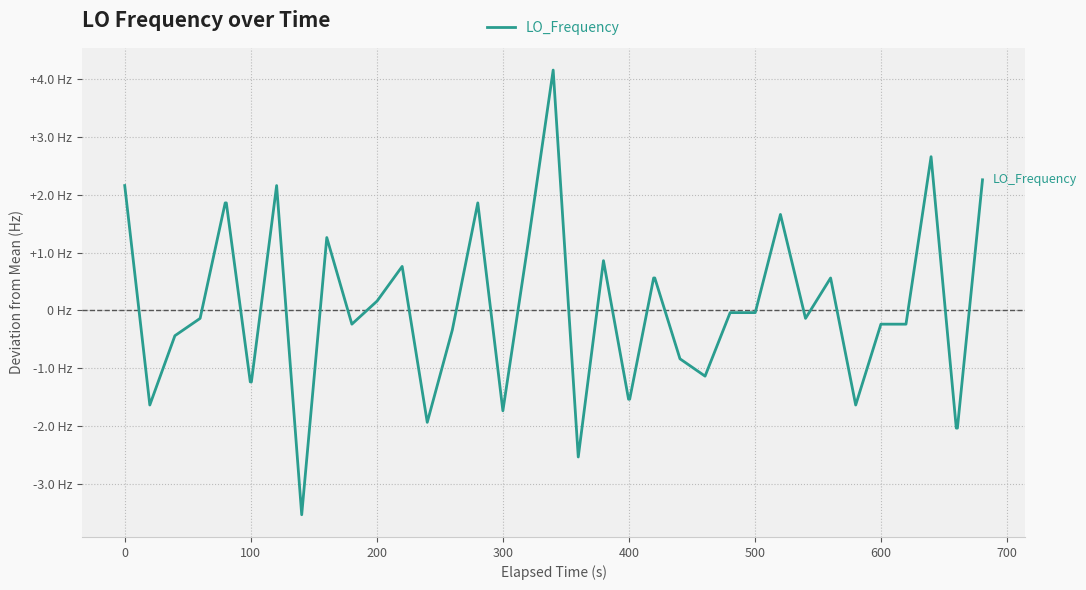

What is the difference between the maximum and minimum values?

7.7